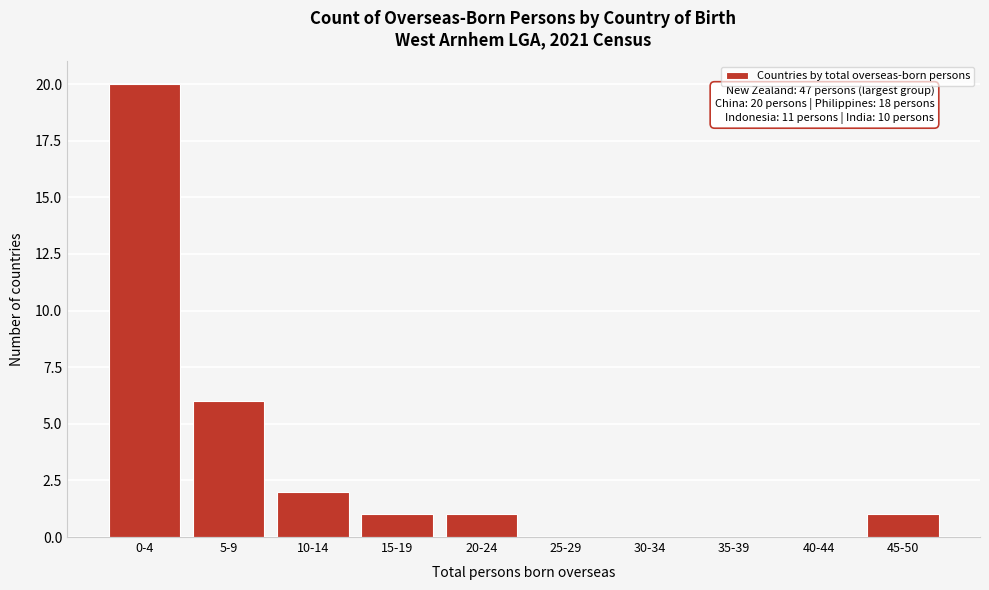

Reading left to right, what are all the values shown in this chart?

0-4=20	5-9=6	10-14=2	15-19=1	20-24=1	25-29=0	30-34=0	35-39=0	40-44=0	45-50=1